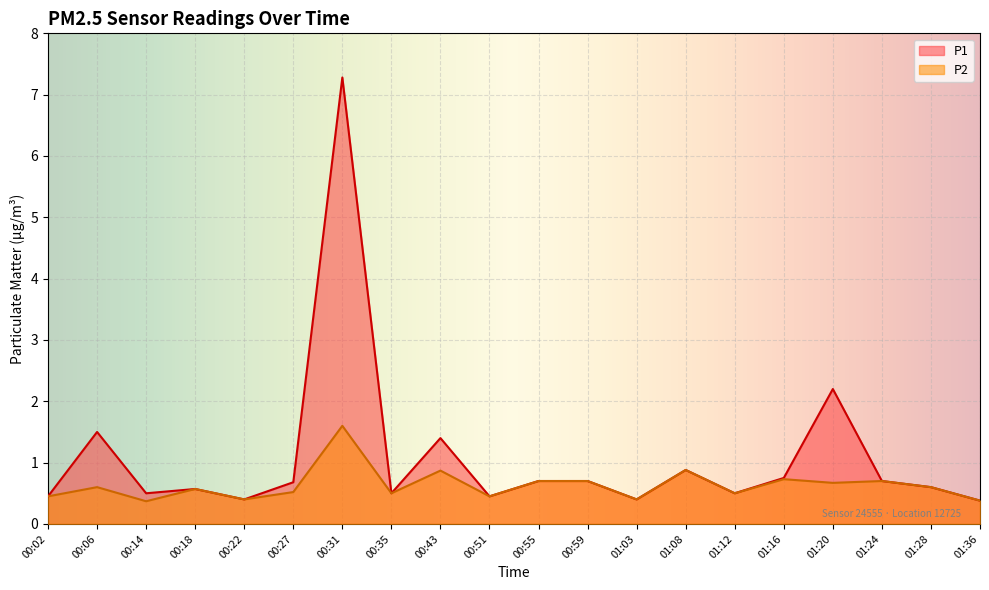

Where is the first local minimum for P2?

00:14